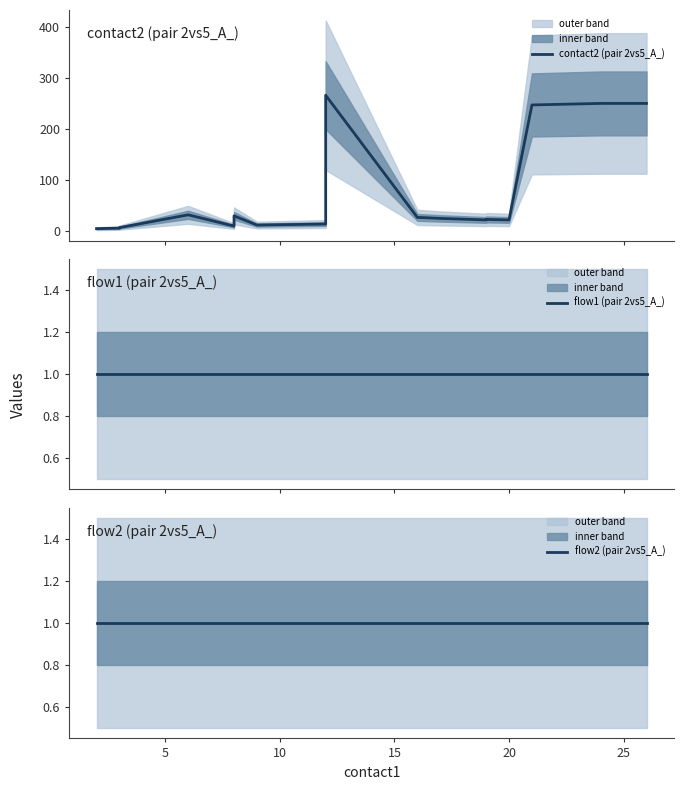

In contact2 (pair 2vs5_A_), how many points are lower than both neighbors (excluding endpoints)?

4